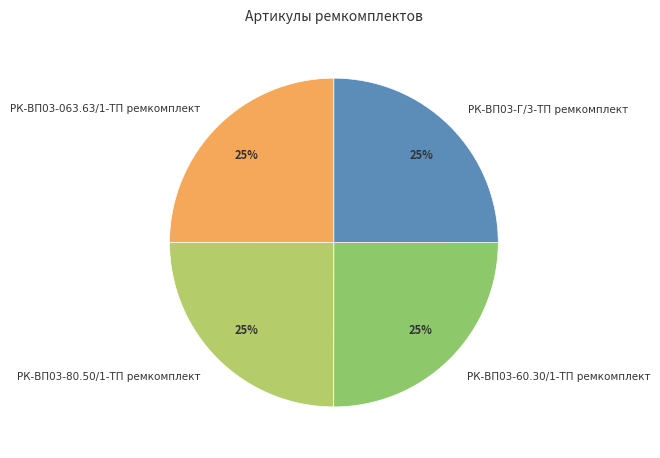

The РК-ВП03-60.30/1-ТП ремкомплект slice represents 32% of the pie. True or false?

False